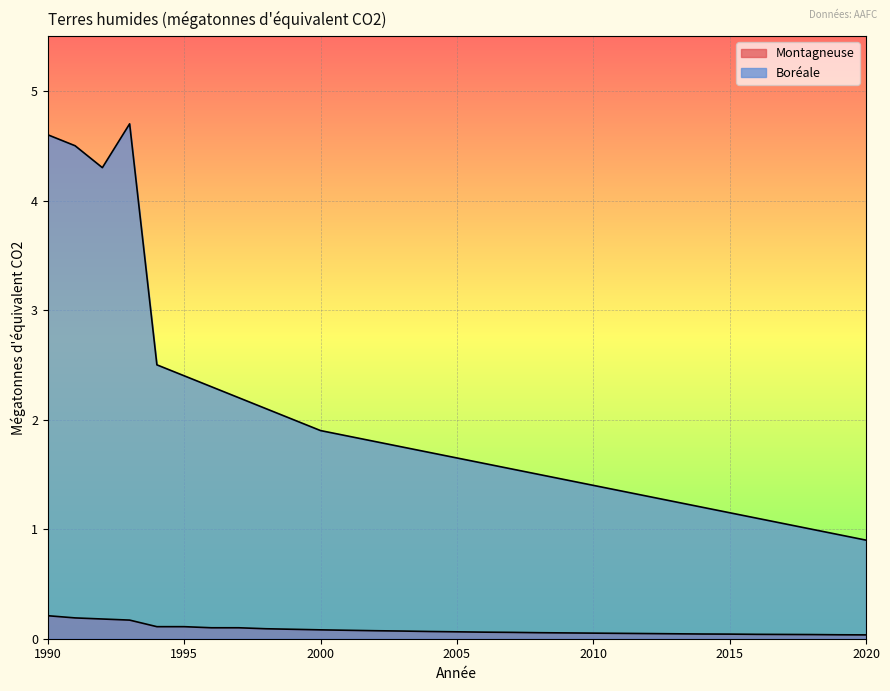

What is the total value across all series at 1993?

4.9